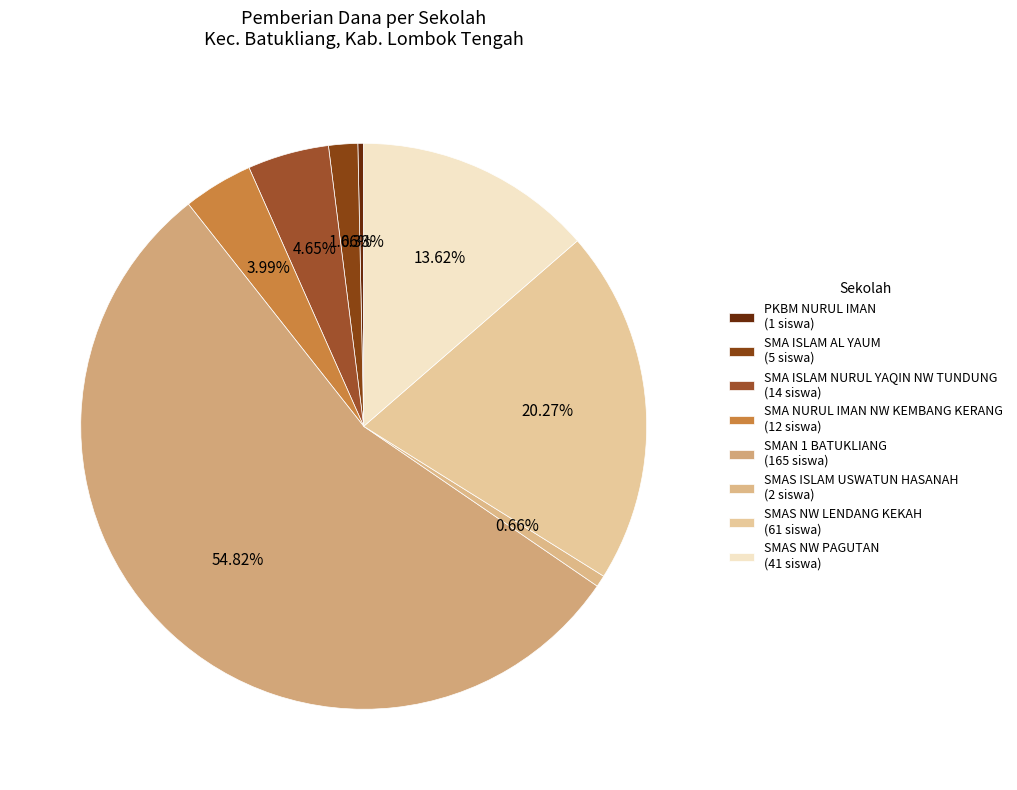

To the nearest percent, what is the difference between the largest and smallest slice percentages?

54%